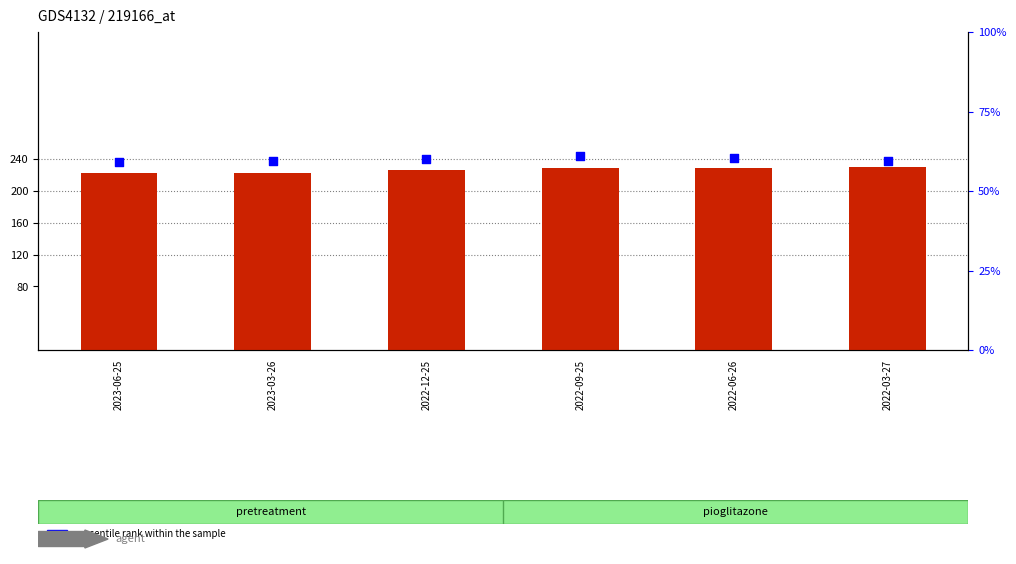

Which series contains the lowest Y value?

percentile rank within the sample